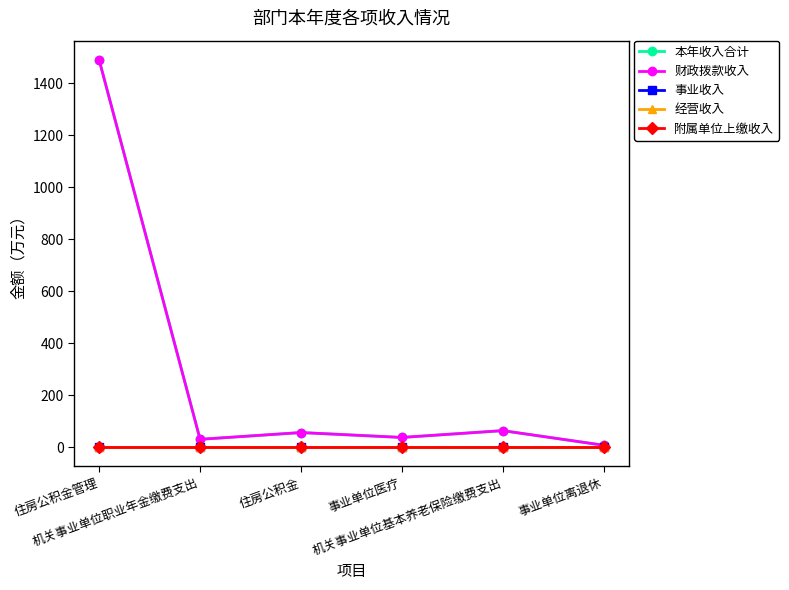

The 附属单位上缴收入 series shows 0.0 at 机关事业单位基本养老保险缴费支出. True or false?

True